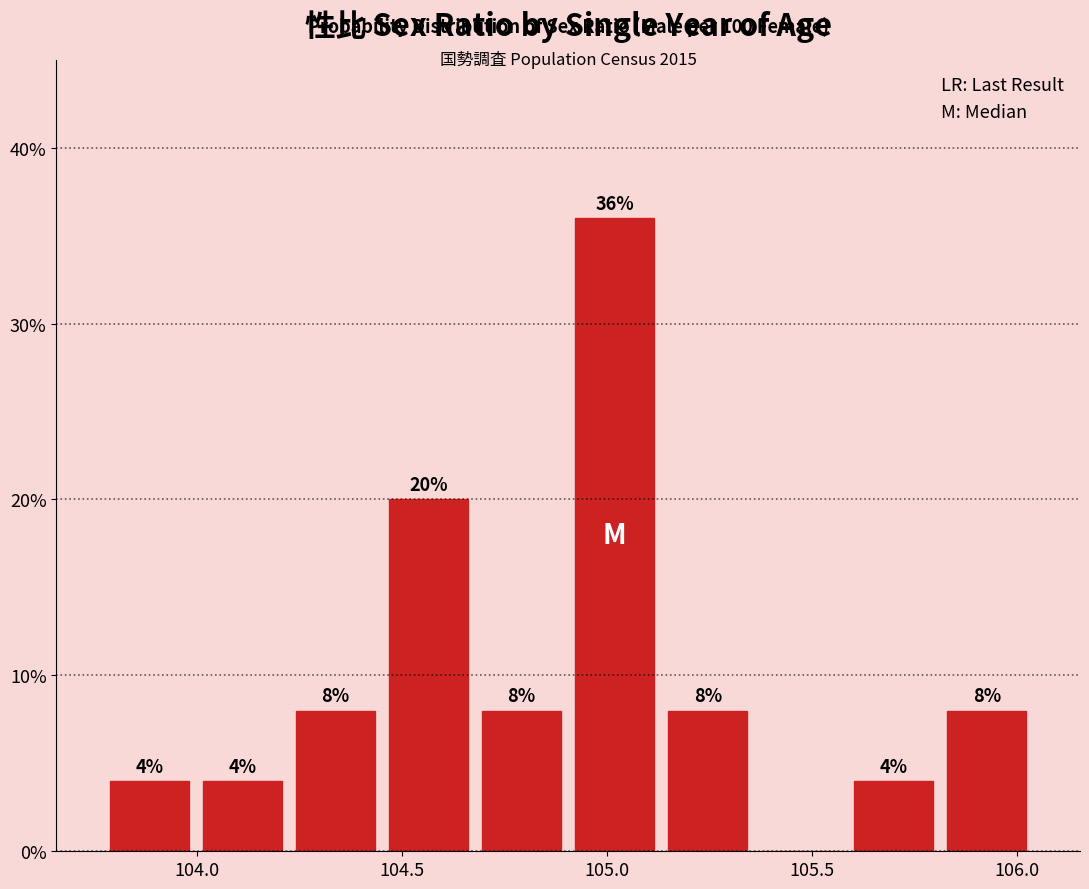

Which range on the x-axis has the tallest bar?

104.90 to 105.15